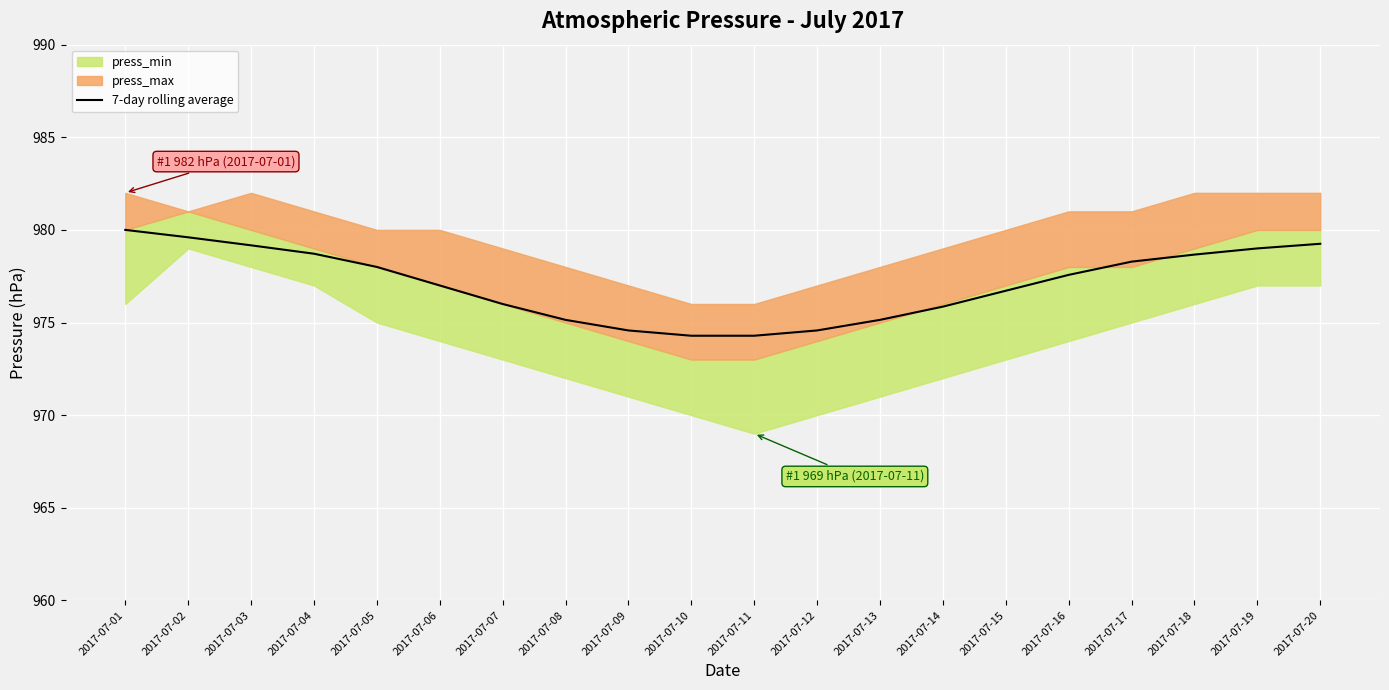

Reading left to right, what are all the values shown in this chart?

2017-07-01=980.0	2017-07-02=979.6	2017-07-03=979.2	2017-07-04=978.7	2017-07-05=978.0	2017-07-06=977.0	2017-07-07=976.0	2017-07-08=975.1	2017-07-09=974.6	2017-07-10=974.3	2017-07-11=974.3	2017-07-12=974.6	2017-07-13=975.1	2017-07-14=975.9	2017-07-15=976.7	2017-07-16=977.6	2017-07-17=978.3	2017-07-18=978.7	2017-07-19=979.0	2017-07-20=979.2